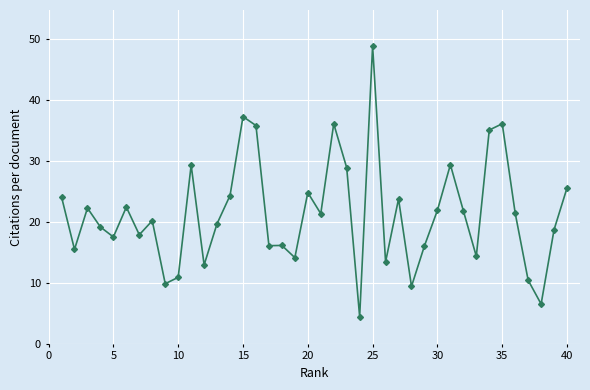

What is the greatest value displayed?

48.8